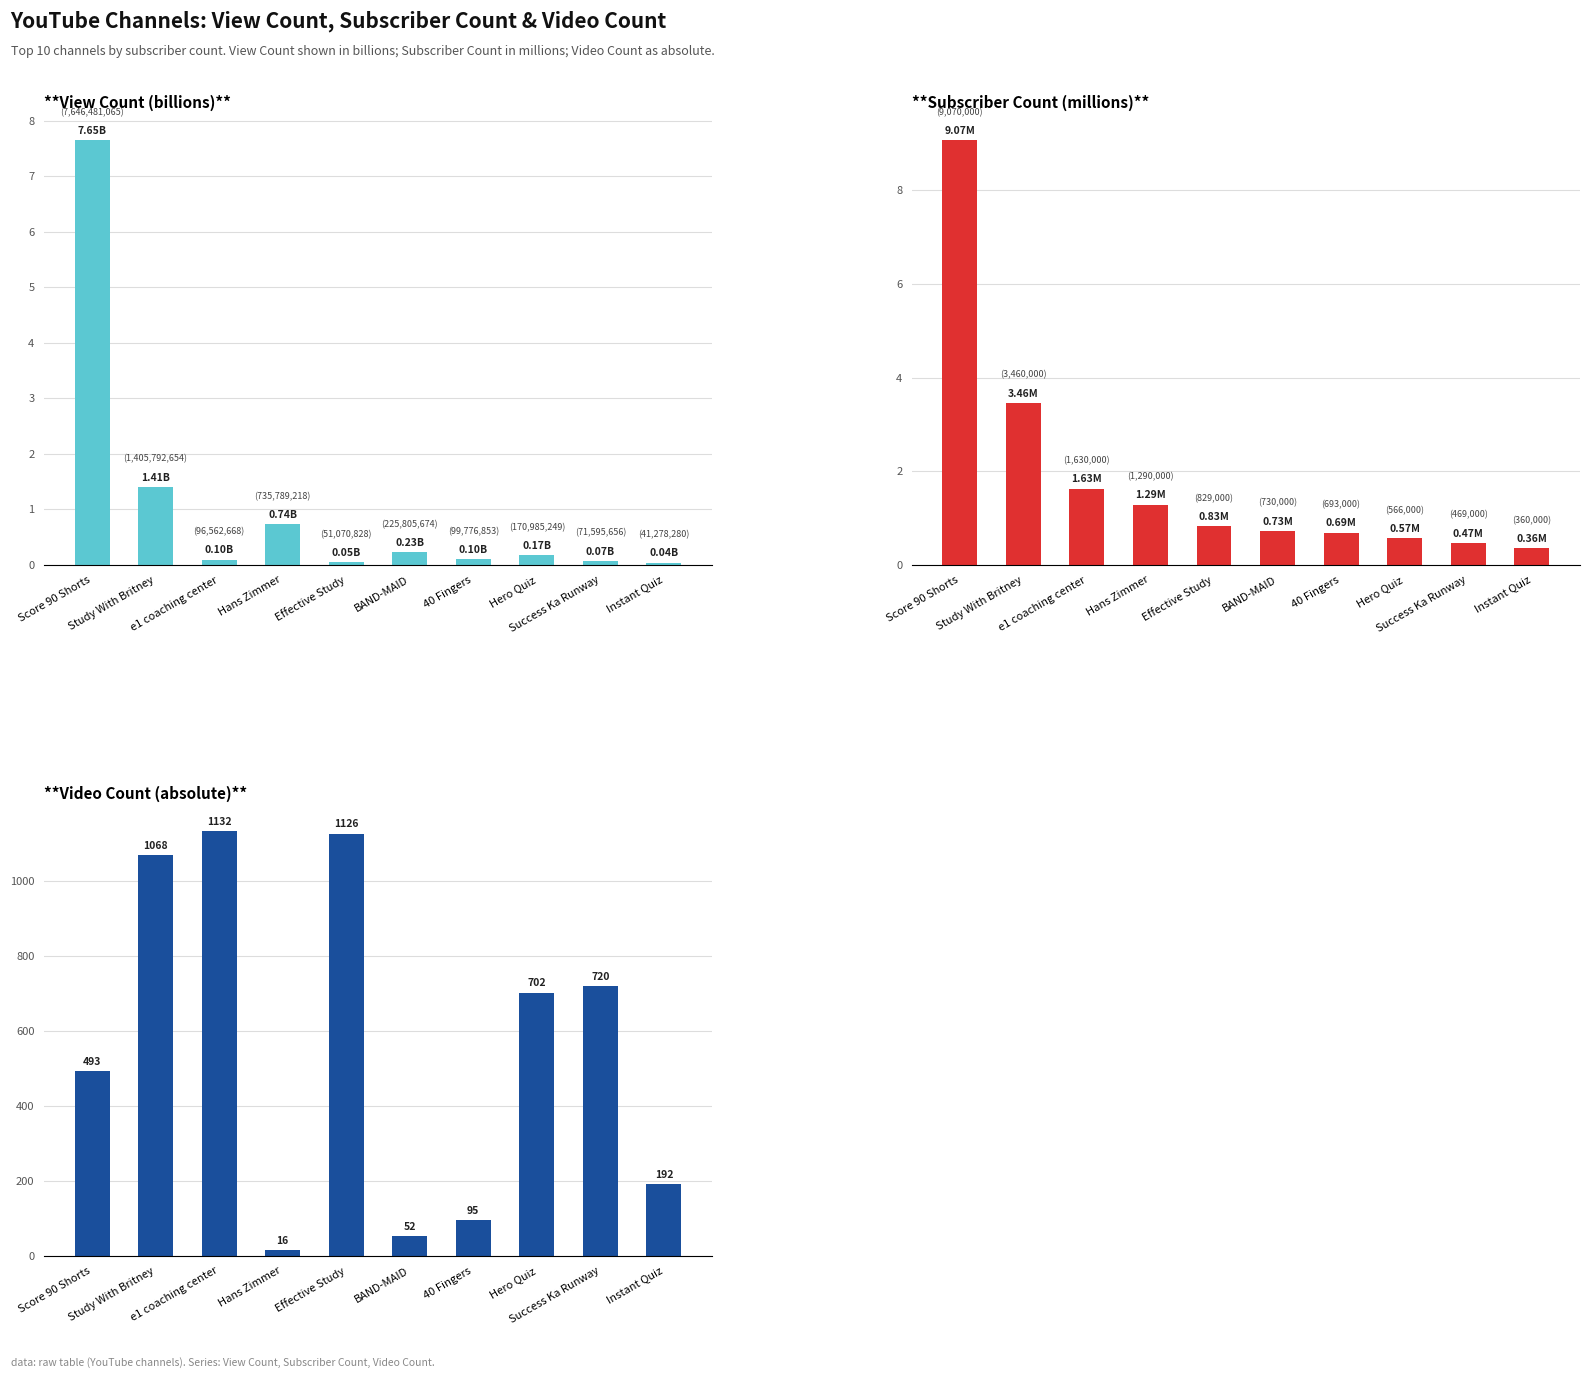

What position from the left is Study With Britney?

2